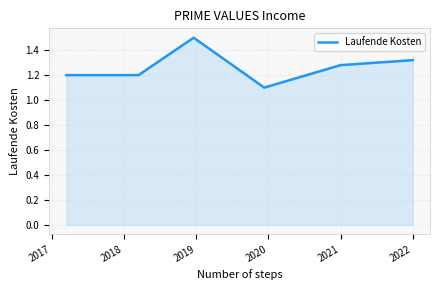

What is the minimum value shown in the chart?

1.1